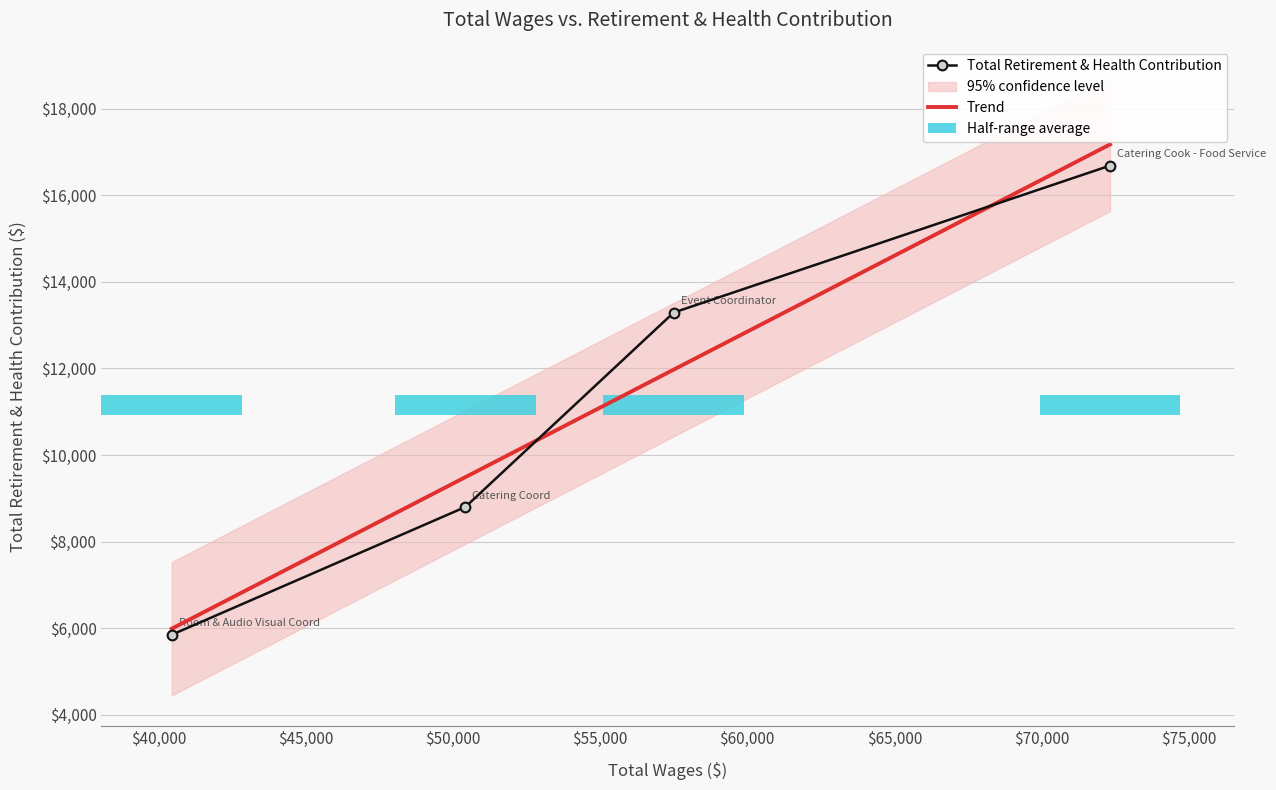

The value at Room & Audio Visual Coord is 3045. True or false?

False